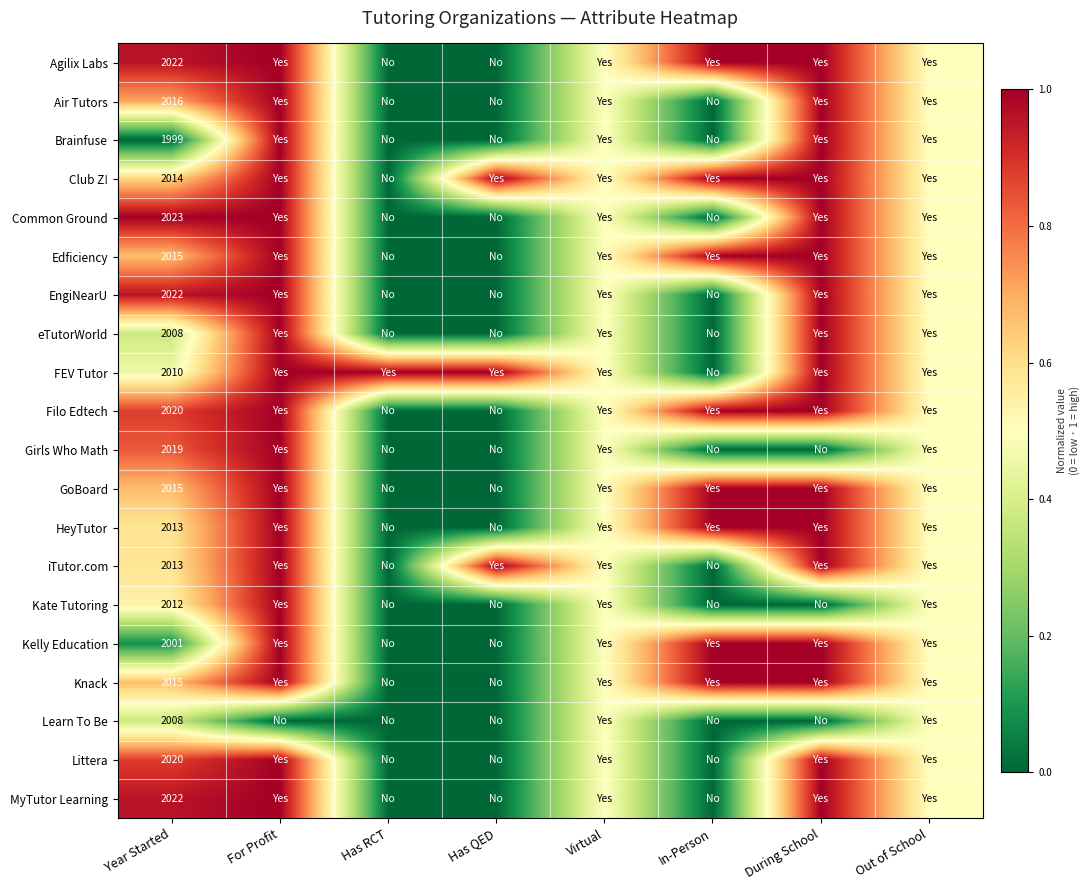

Is it true that EngiNearU equals 699.8 at Year Started?

False